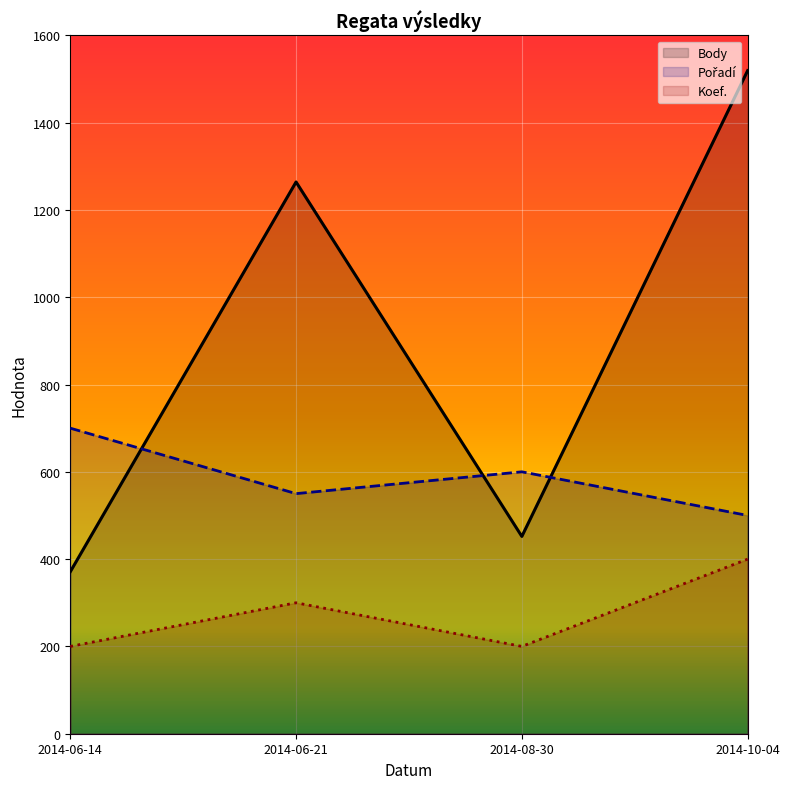

What position from the right is 2014-10-04?

1